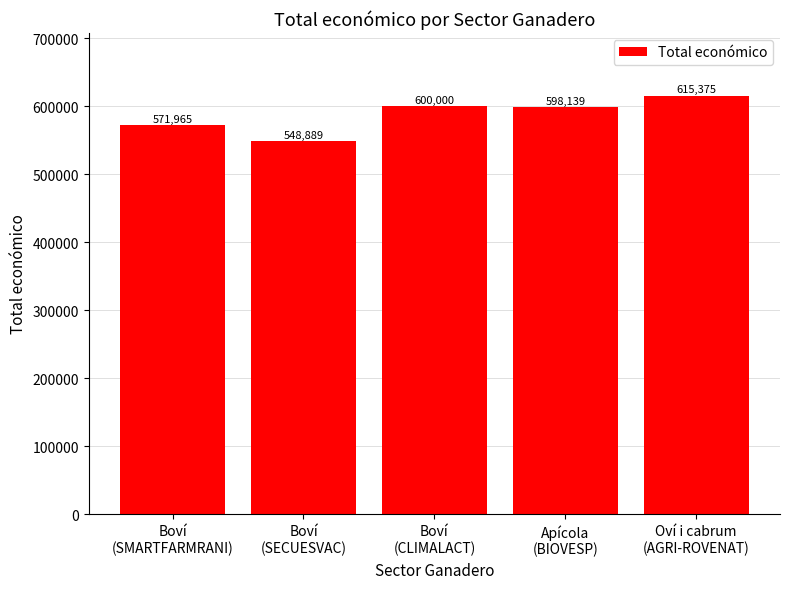

Reading left to right, list all the values displayed in this chart.

571965	548889	600000	598139	615375